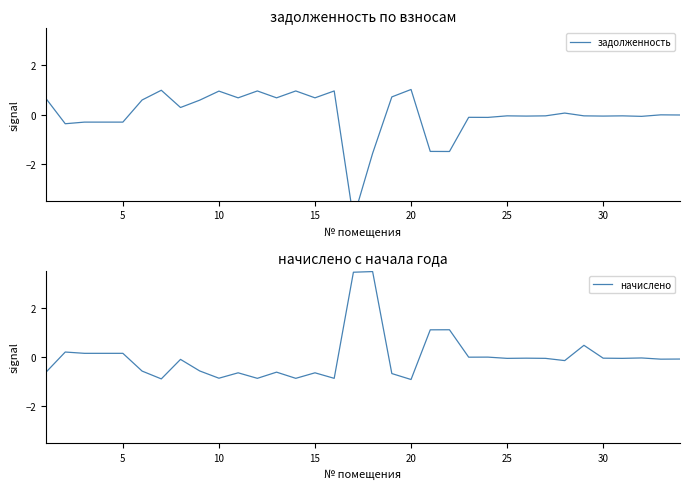

Reading right to left, list all the values displayed in this chart.

задолженность: -0.0	-0.0	-0.1	-0.1	-0.1	-0.1	0.1	-0.1	-0.1	-0.1	-0.1	-0.1	-1.5	-1.5	1.0	0.7	-1.6	-4.2	1.0	0.7	1.0	0.7	1.0	0.7	1.0	0.6	0.3	1.0	0.6	-0.3	-0.3	-0.3	-0.4	0.6
начислено: -0.1	-0.1	-0.0	-0.1	-0.0	0.5	-0.1	-0.1	-0.0	-0.1	-0.0	-0.0	1.1	1.1	-0.9	-0.7	3.5	3.4	-0.9	-0.6	-0.9	-0.6	-0.9	-0.6	-0.9	-0.6	-0.1	-0.9	-0.6	0.2	0.2	0.2	0.2	-0.6